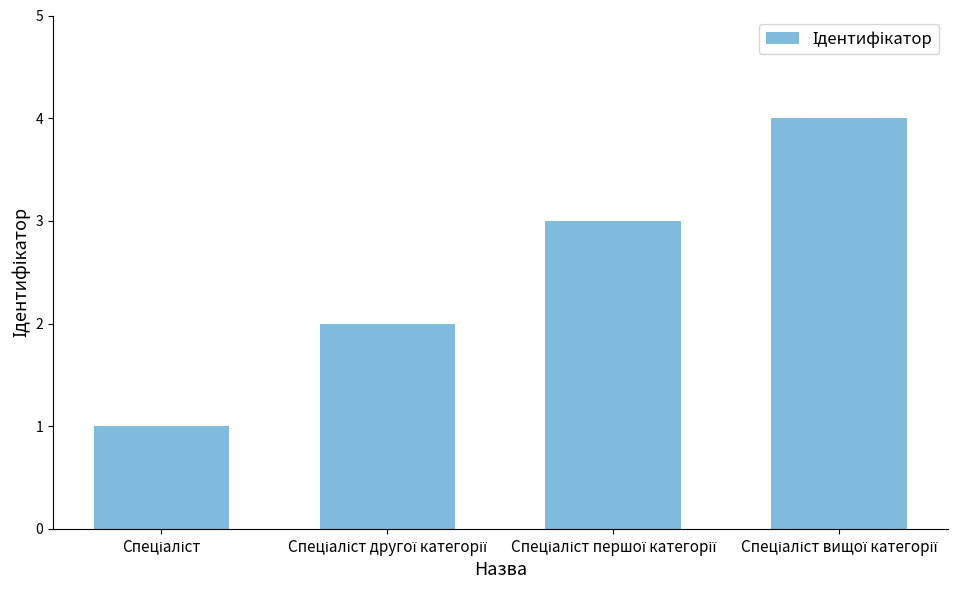

What is the difference between the maximum and minimum values?

3